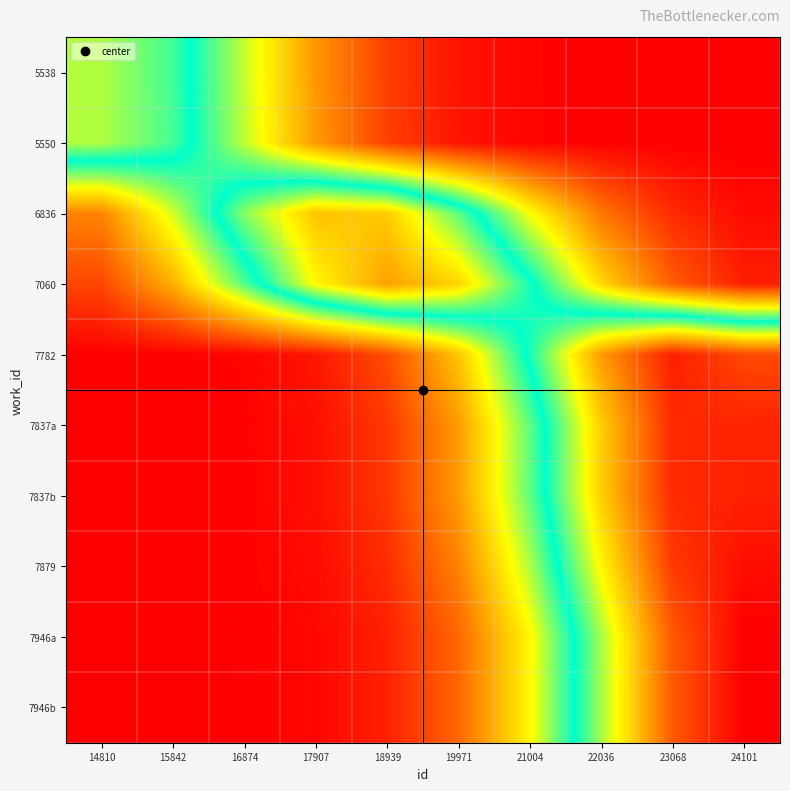

Which category has the lowest value across all series?

24101